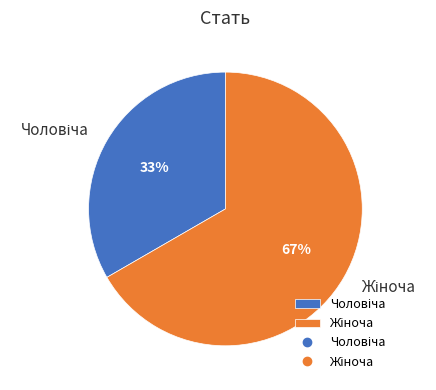

To the nearest percent, what is the average slice percentage?

50%